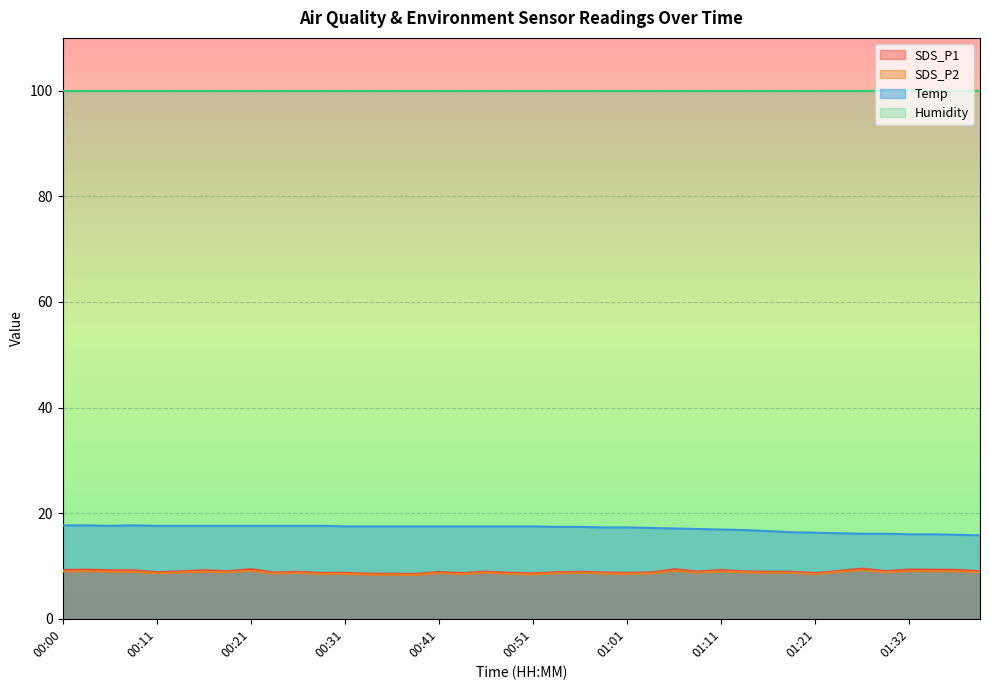

At which label does SDS_P1 reach its peak?

01:26